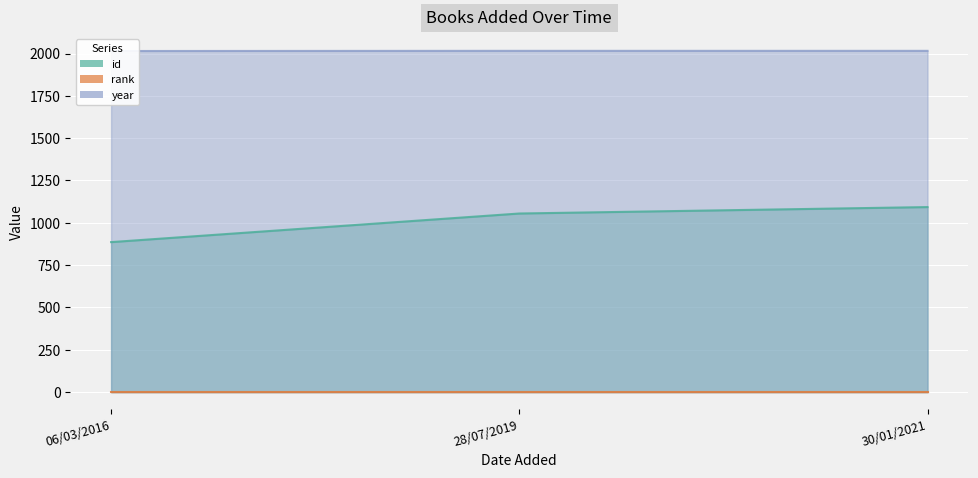

How many data points does each series have?

3